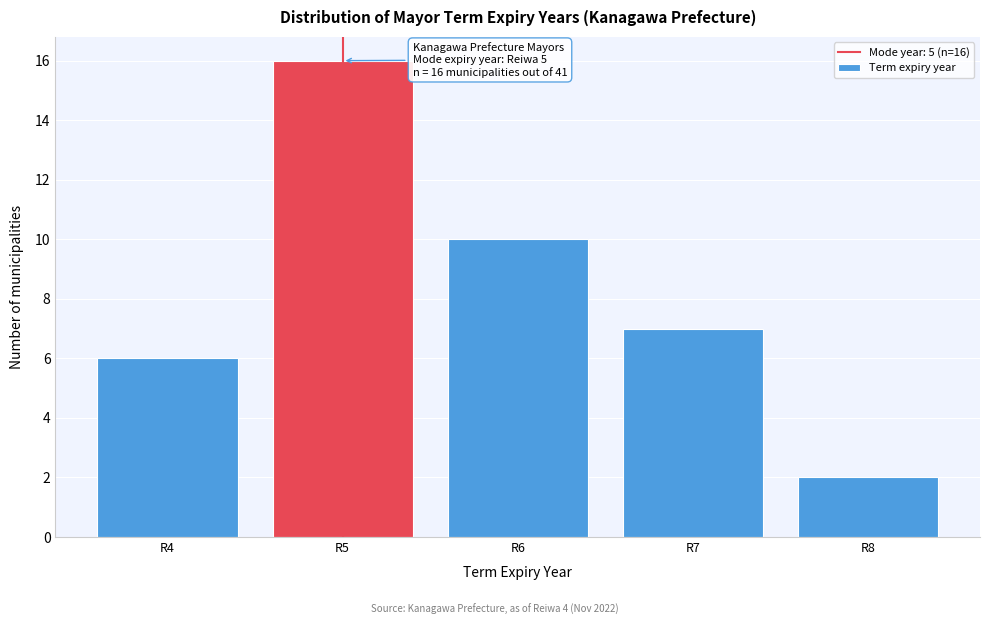

Reading left to right, transcribe all the data shown in this chart.

R4=6	R5=16	R6=10	R7=7	R8=2